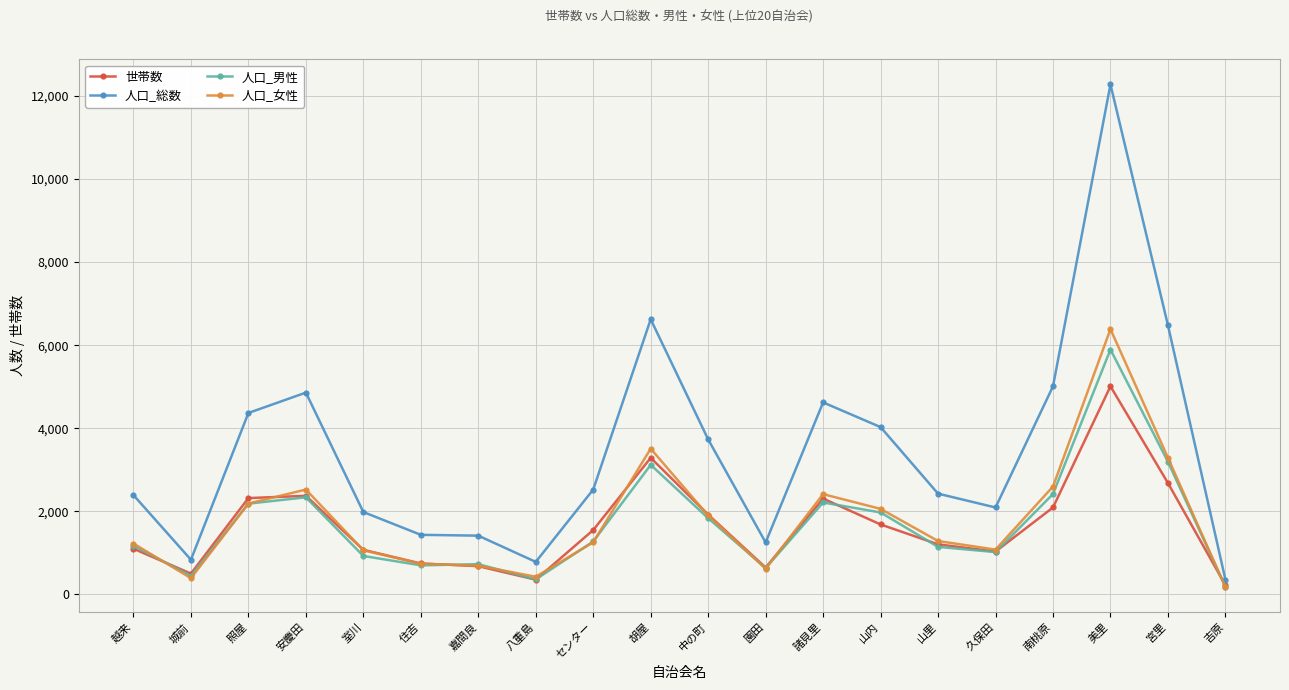

What value does the 人口_男性 series have at 山里, to the nearest 50?

1150